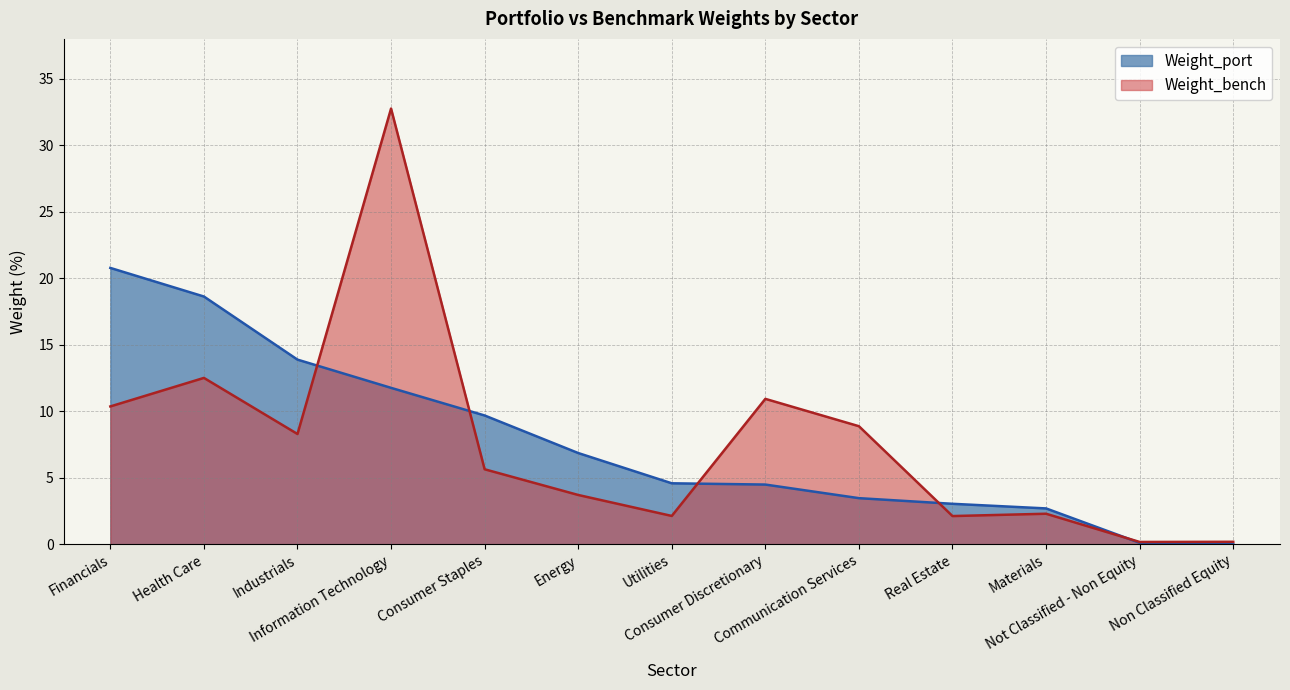

What is the label of the 1st point from the left?

Financials